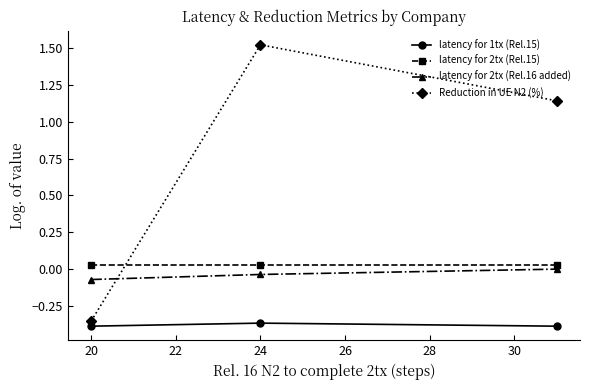

What is the sum of all Reduction in UE N2 (%) values?

2.3